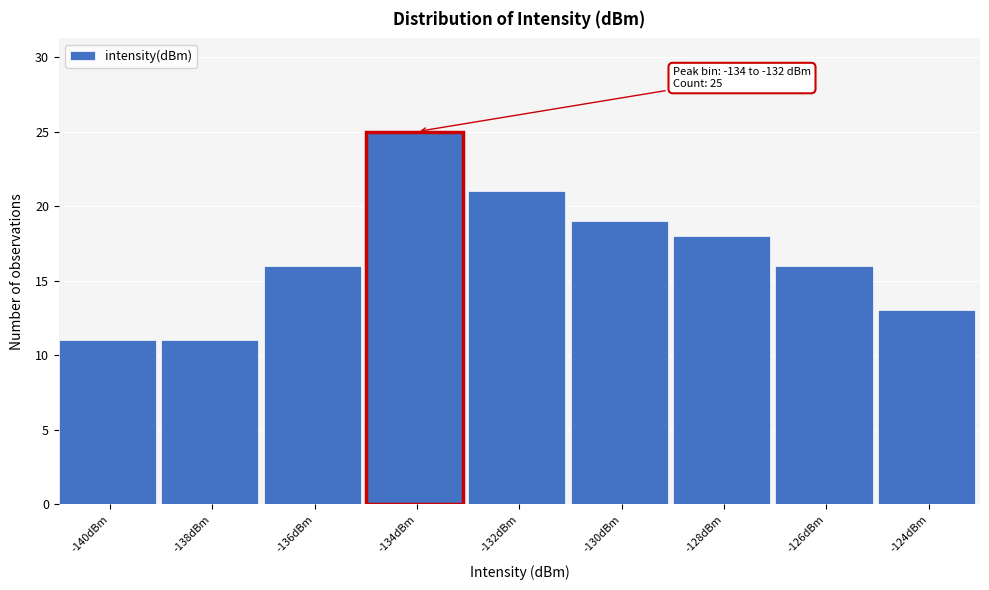

Reading left to right, extract all data points from this chart.

11	11	16	25	21	19	18	16	13